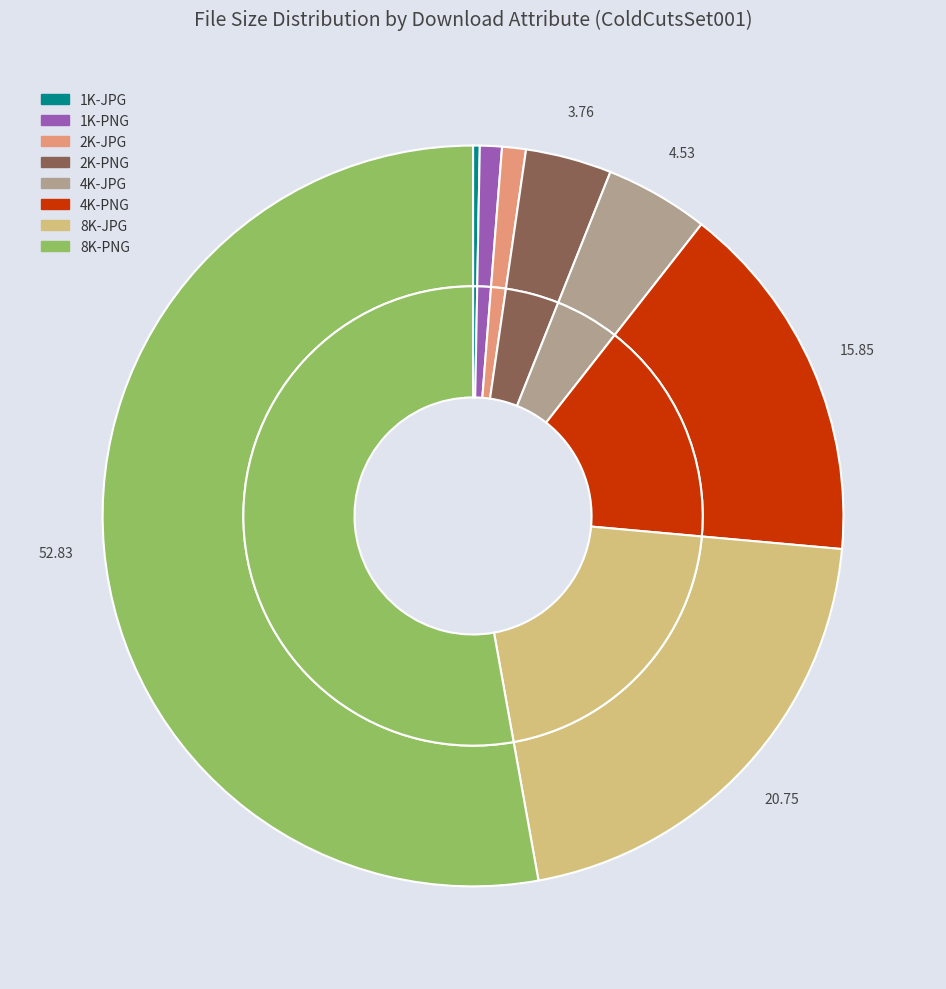

Between 8K-PNG and 2K-PNG, which is larger?

8K-PNG